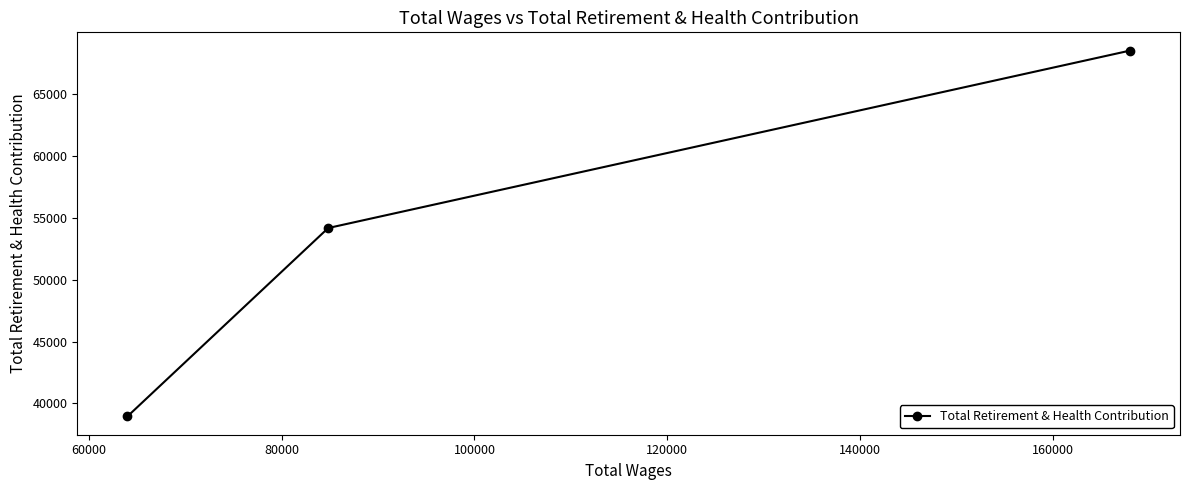

What is the smallest value displayed?

38947